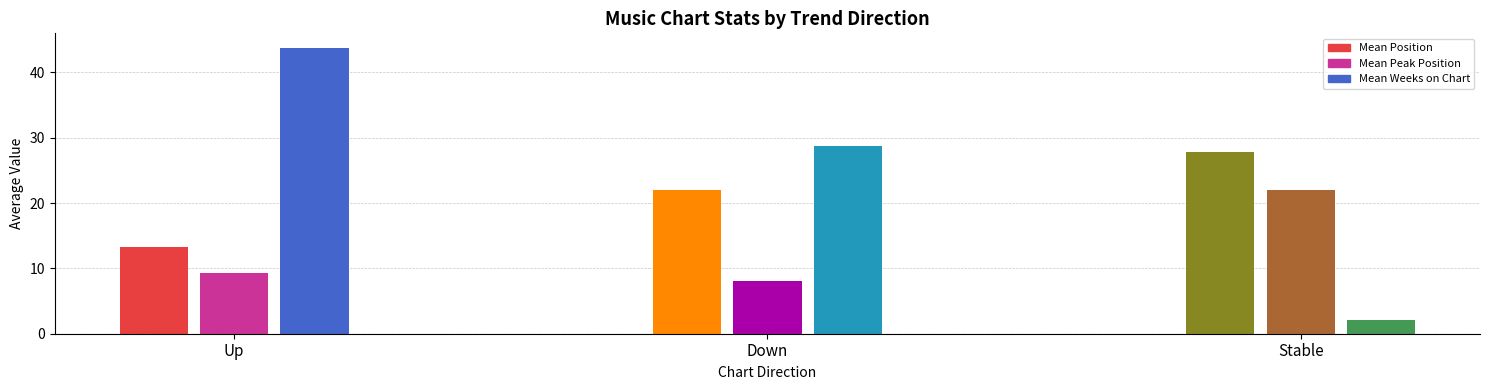

Which has a higher value, Mean Peak Position or Mean Position?

Mean Position